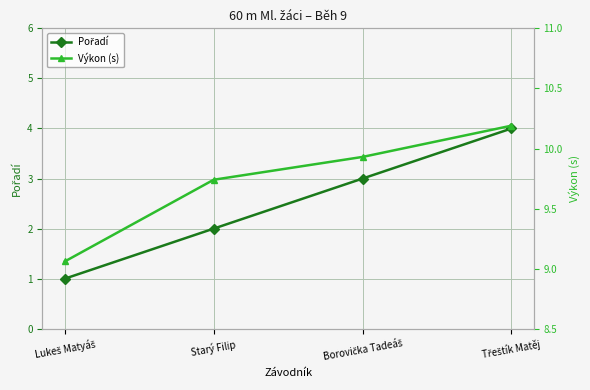

At which label is Výkon (s) closest to 9?

Lukeš Matyáš